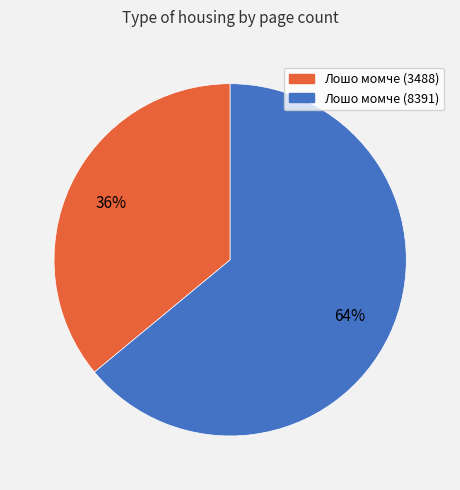

Does any single category account for the majority?

Yes